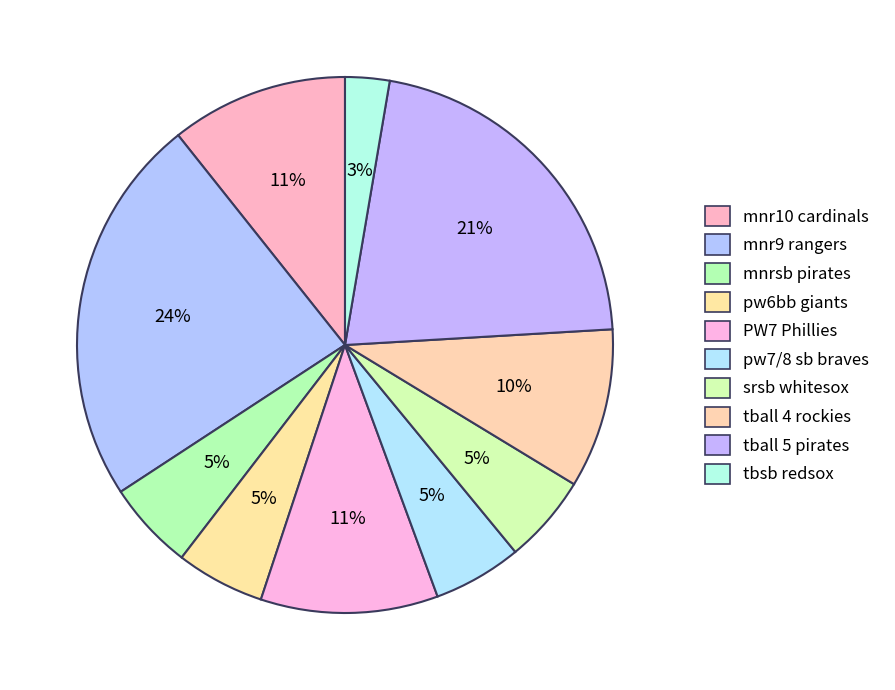

Which slice is the largest?

mnr9 rangers